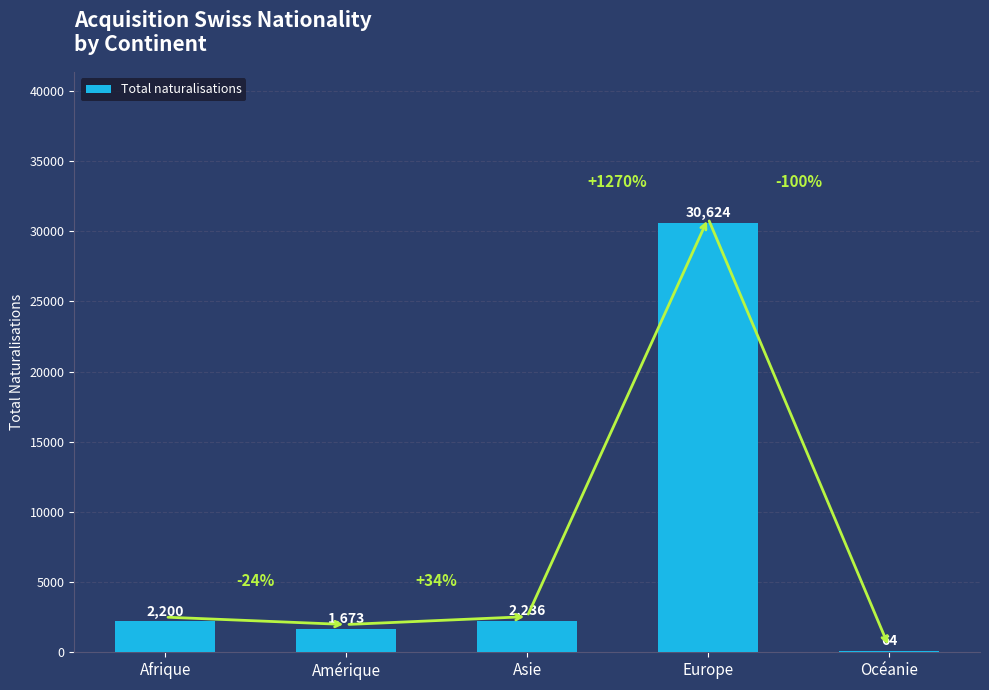

Is it true that the value at Amérique is 1673?

True